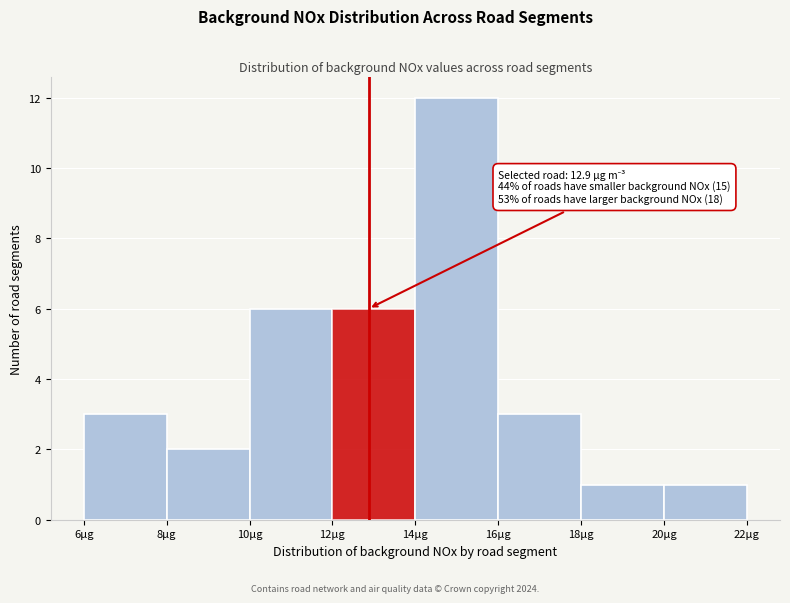

Which range on the x-axis has the tallest bar?

14 to 16